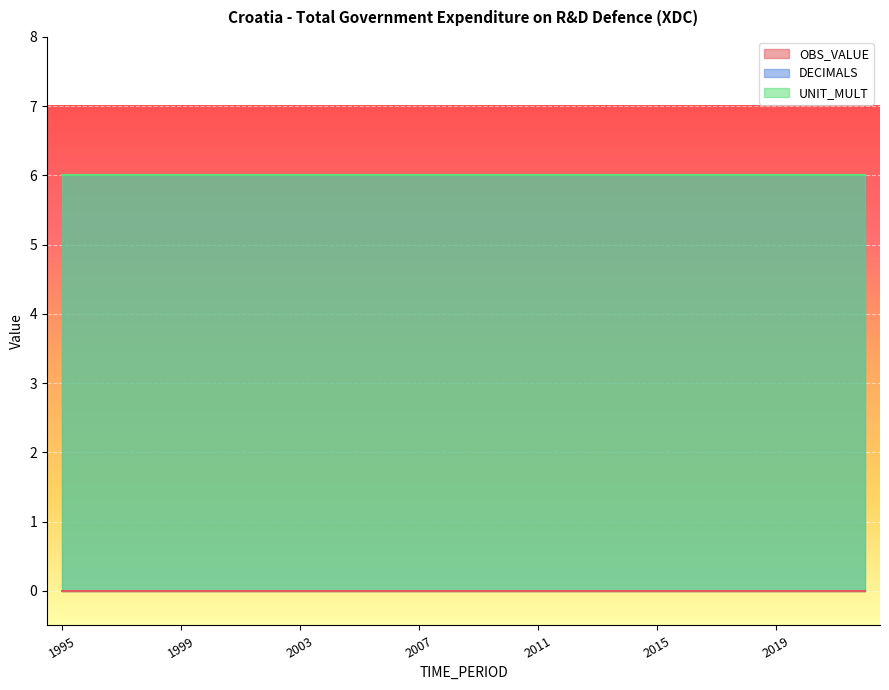

Reading right to left, transcribe all the data shown in this chart.

OBS_VALUE: 0	0	0	0	0	0	0	0	0	0	0	0	0	0	0	0	0	0	0	0	0	0	0	0	0	0	0	0
DECIMALS: 6	6	6	6	6	6	6	6	6	6	6	6	6	6	6	6	6	6	6	6	6	6	6	6	6	6	6	6
UNIT_MULT: 6	6	6	6	6	6	6	6	6	6	6	6	6	6	6	6	6	6	6	6	6	6	6	6	6	6	6	6